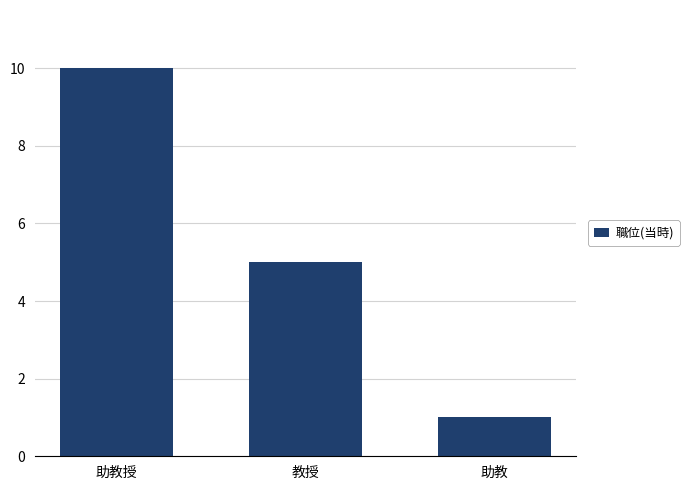

Are the bars horizontal?

No